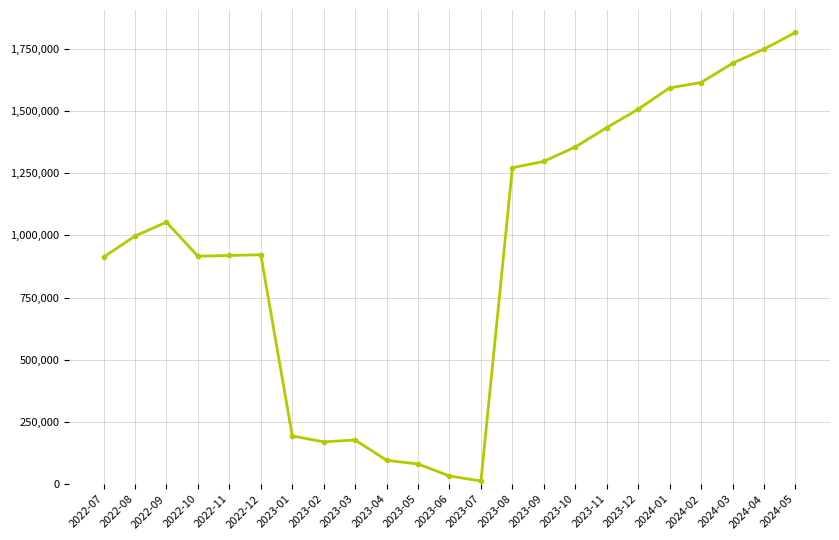

The chart shows a value of 997334 at 2022-08. True or false?

True